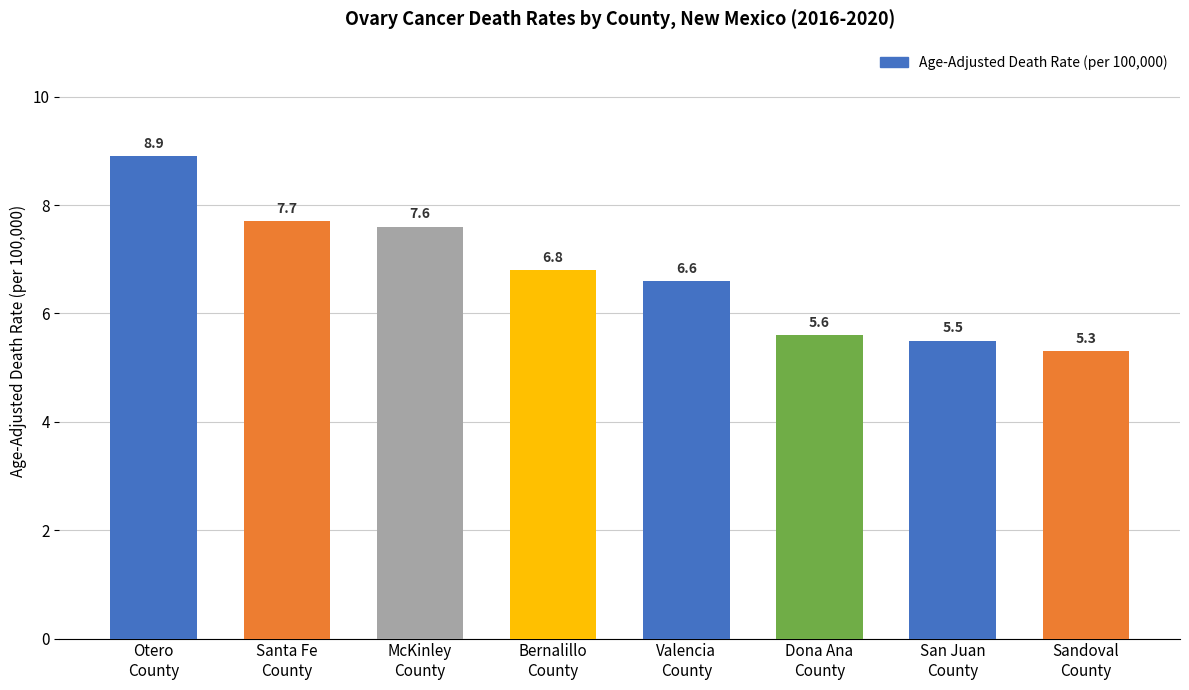

What is the minimum value shown in the chart?

5.3